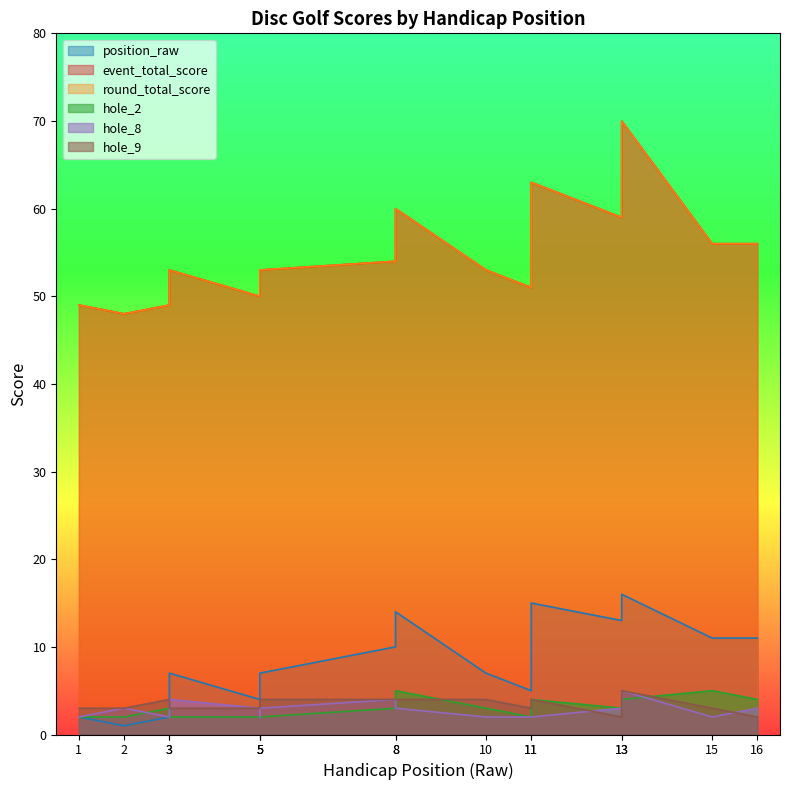

True or false: position_raw and round_total_score cross at least once.

False